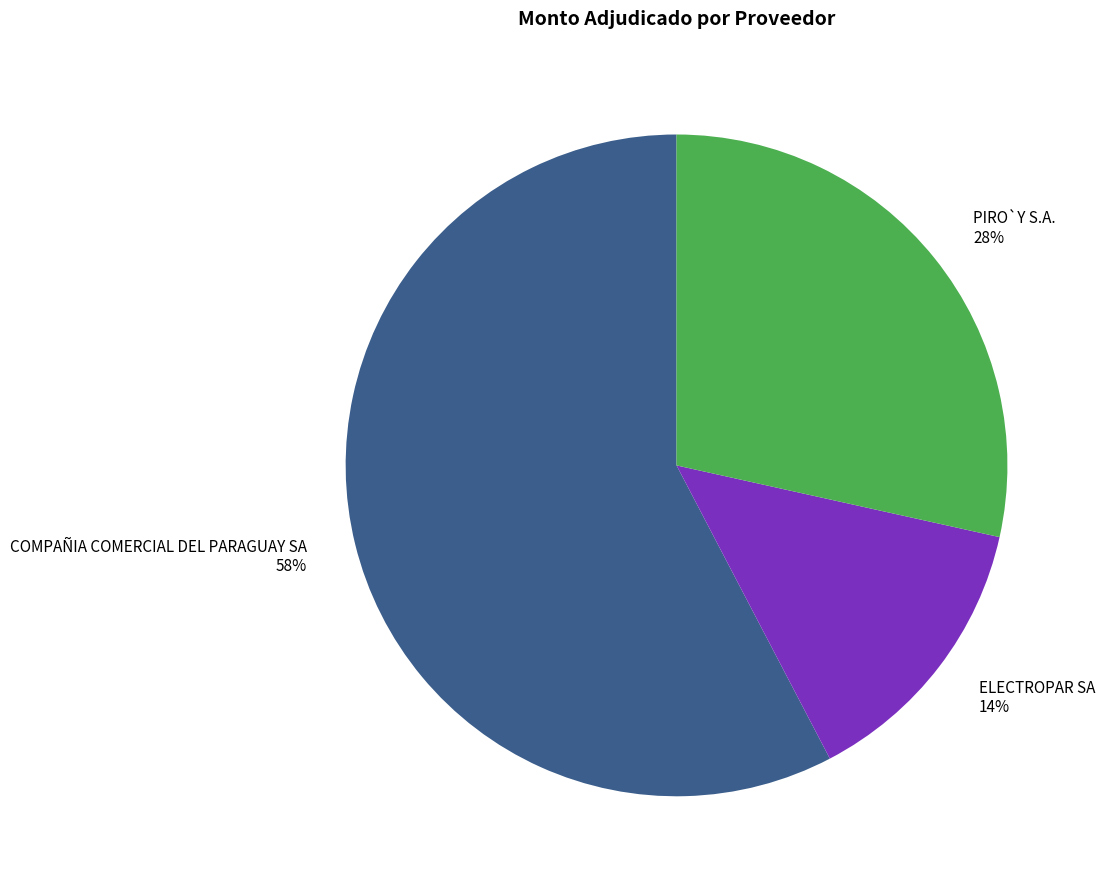

Which category has the smallest portion of the pie?

ELECTROPAR SA